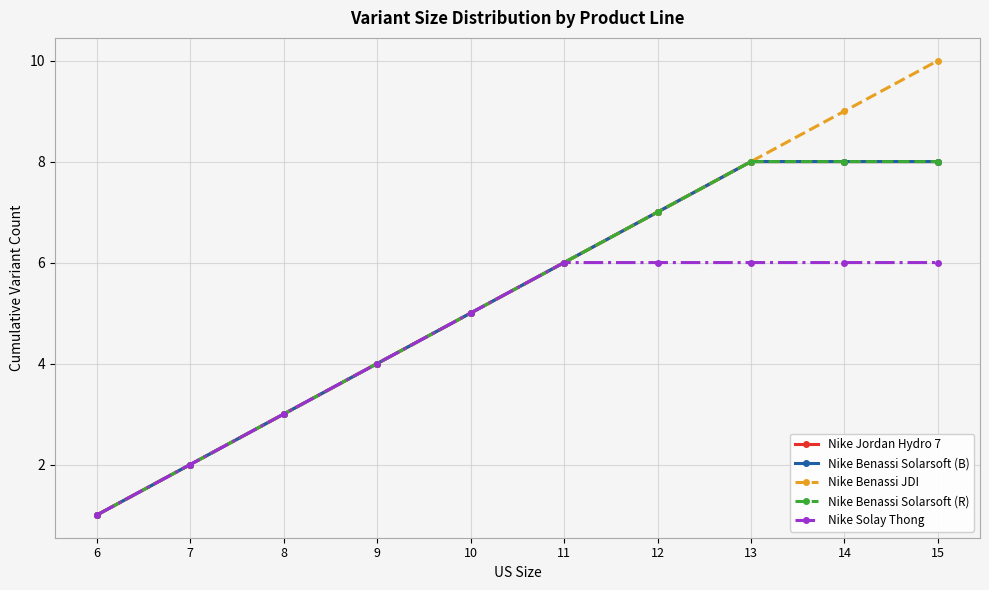

Is this an area chart (filled region under the line)?

No